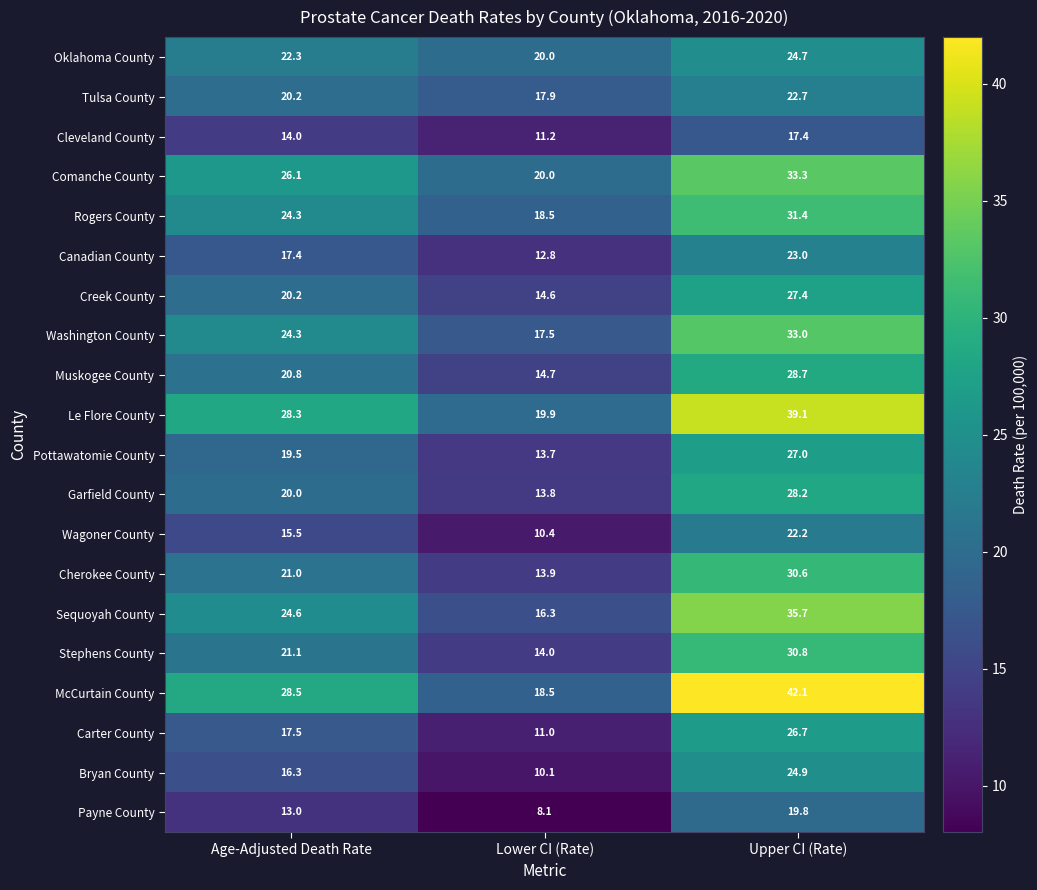

Which series has the largest range (max minus min)?

McCurtain County